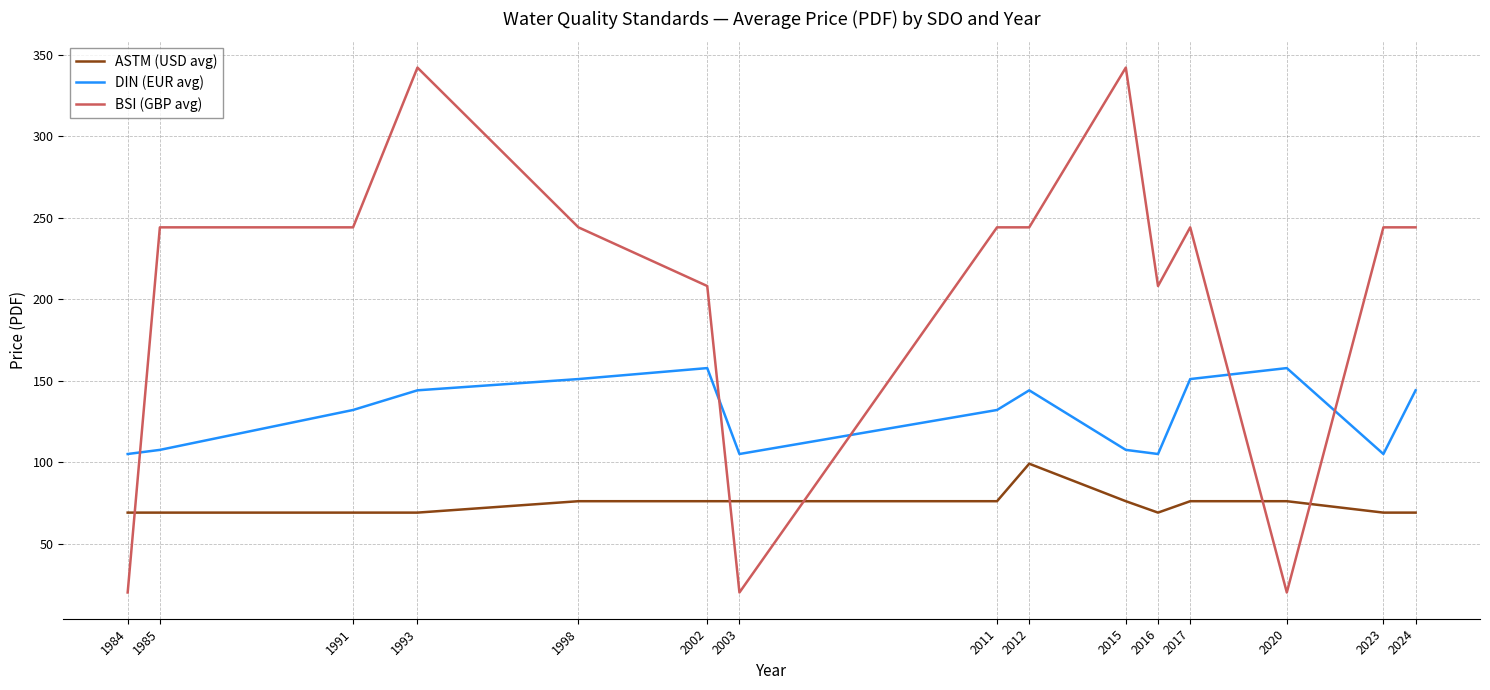

What is the greatest value displayed?

342.0